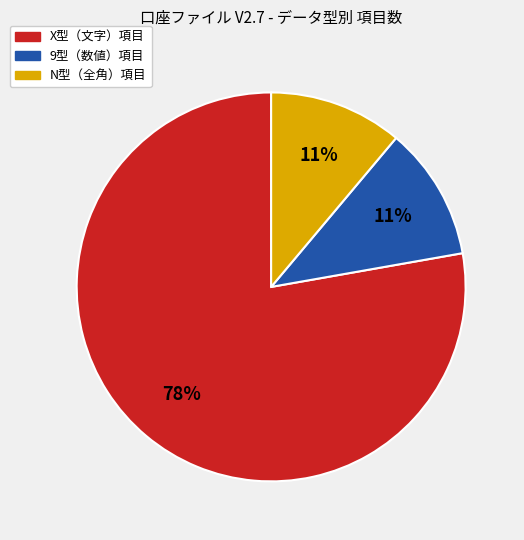

How many segments does this pie chart have?

3